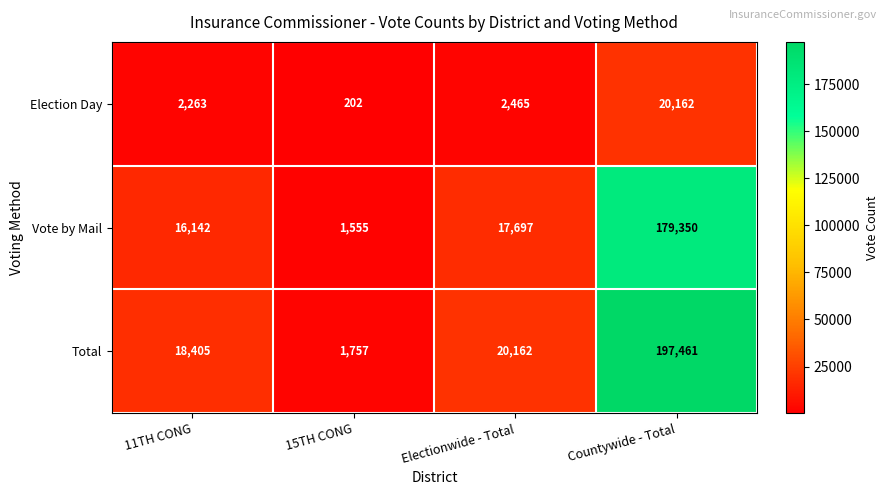

What value does the Total series have at 11TH CONG?

18405